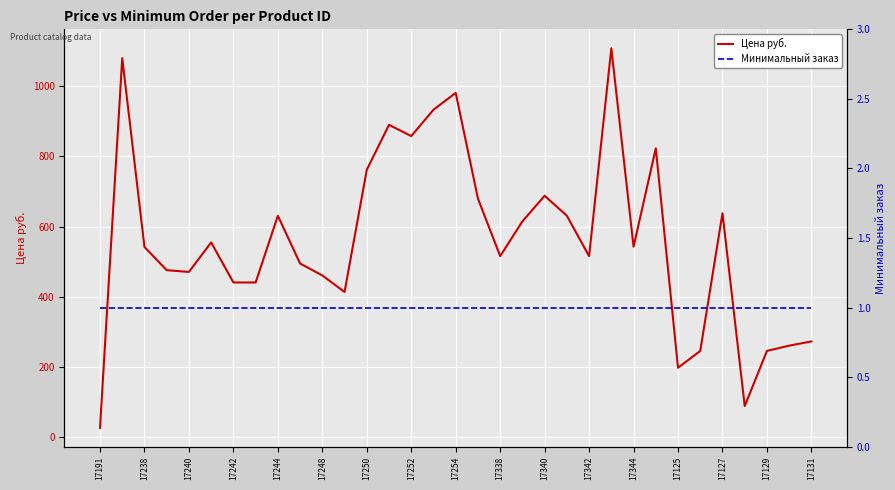

The value of Цена руб. at 17344 is 1022. True or false?

False